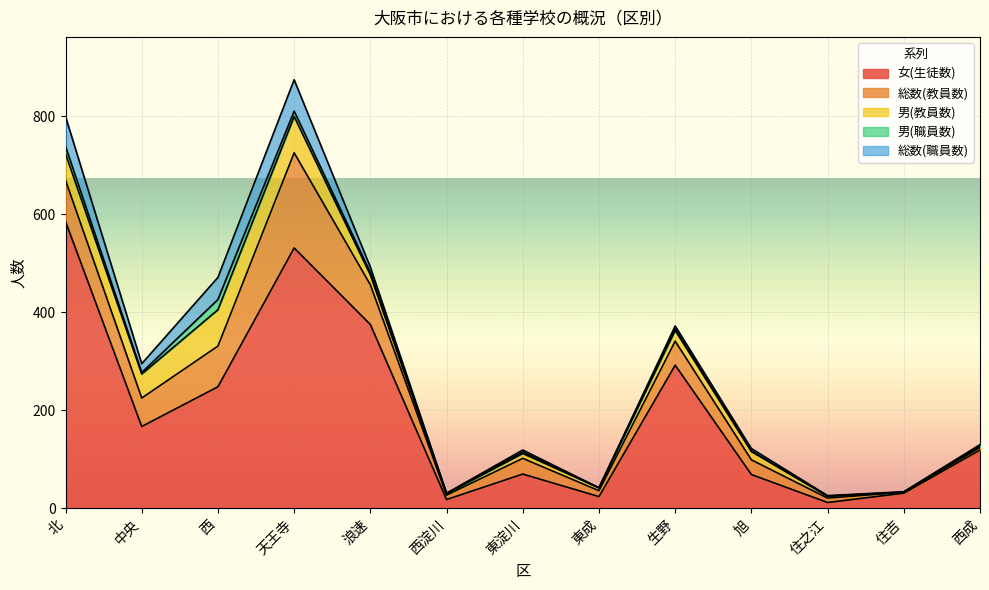

Count the number of data series in this chart.

5